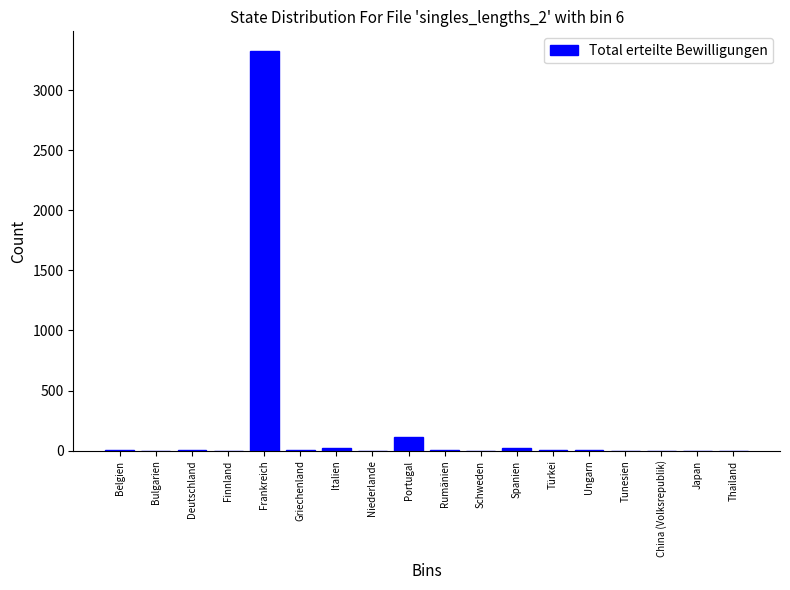

What is the sum of all values?

3523